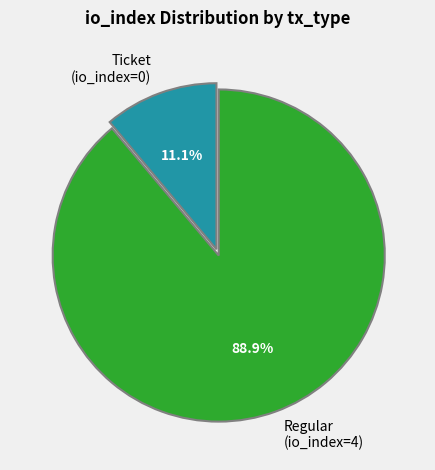

Rank the categories by value from lowest to highest.

Ticket (io_index=0), Regular (io_index=4)